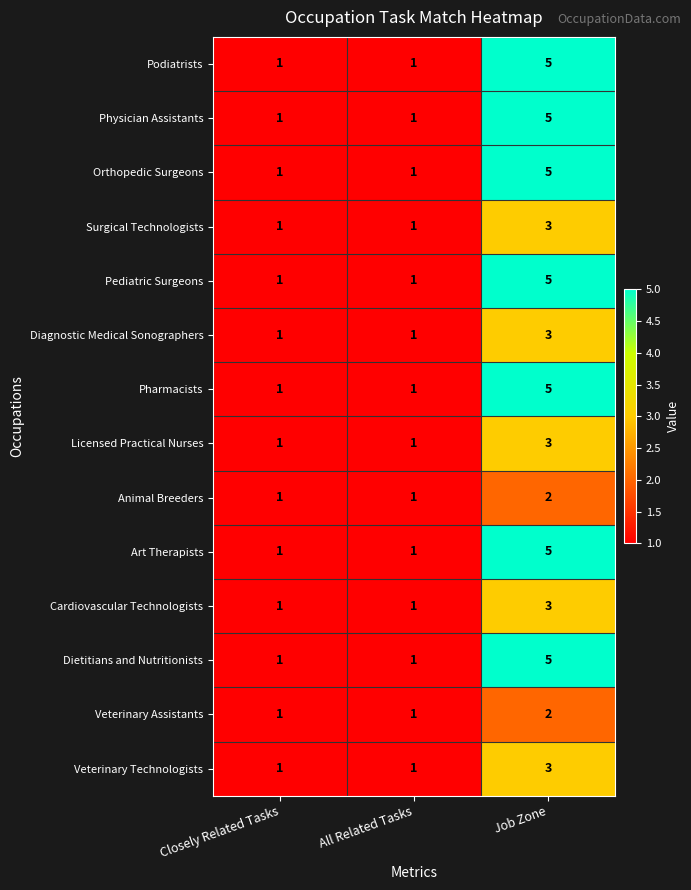

What is the total value across all series at Job Zone?

54